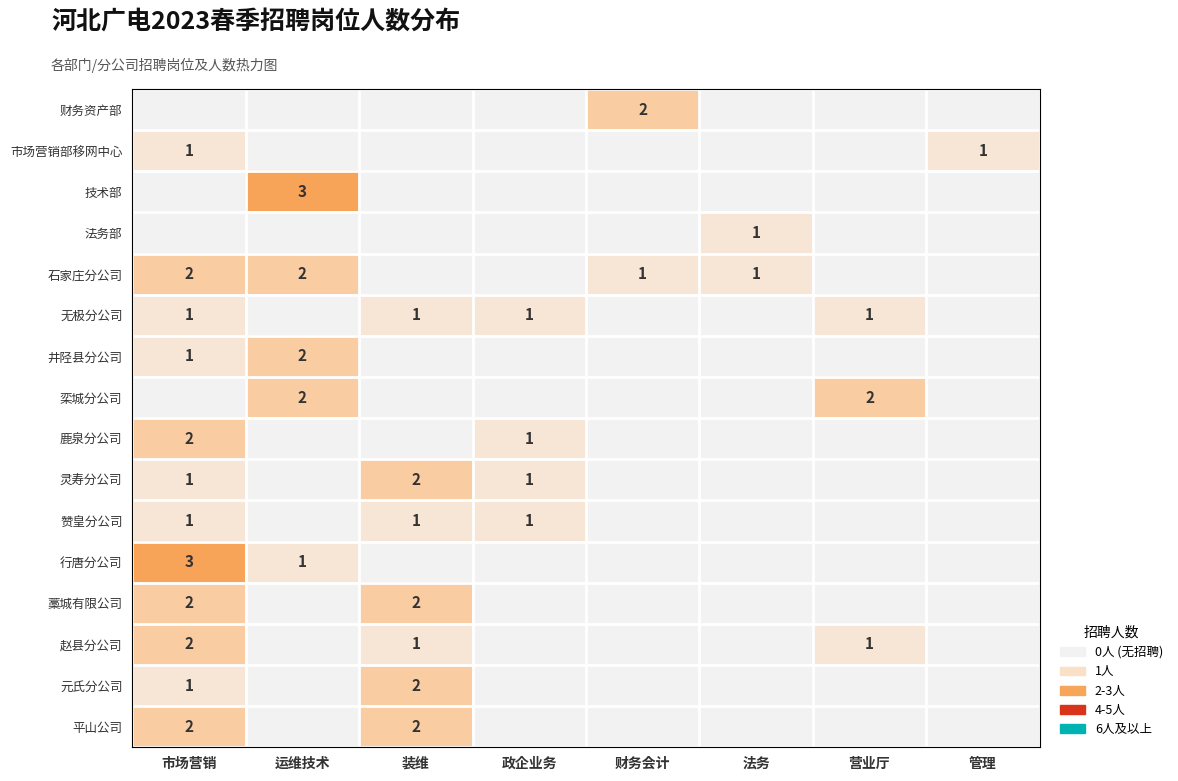

What is the sum of the 平山公司 values at 装维 and 市场营销?

4